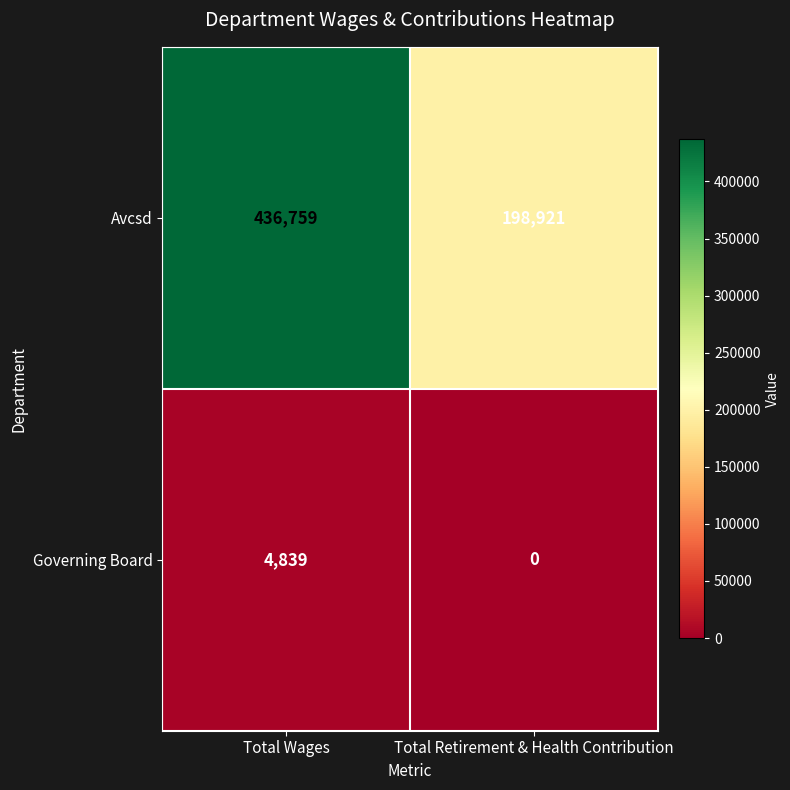

List the series in order of their peak value, highest first.

Avcsd, Governing Board